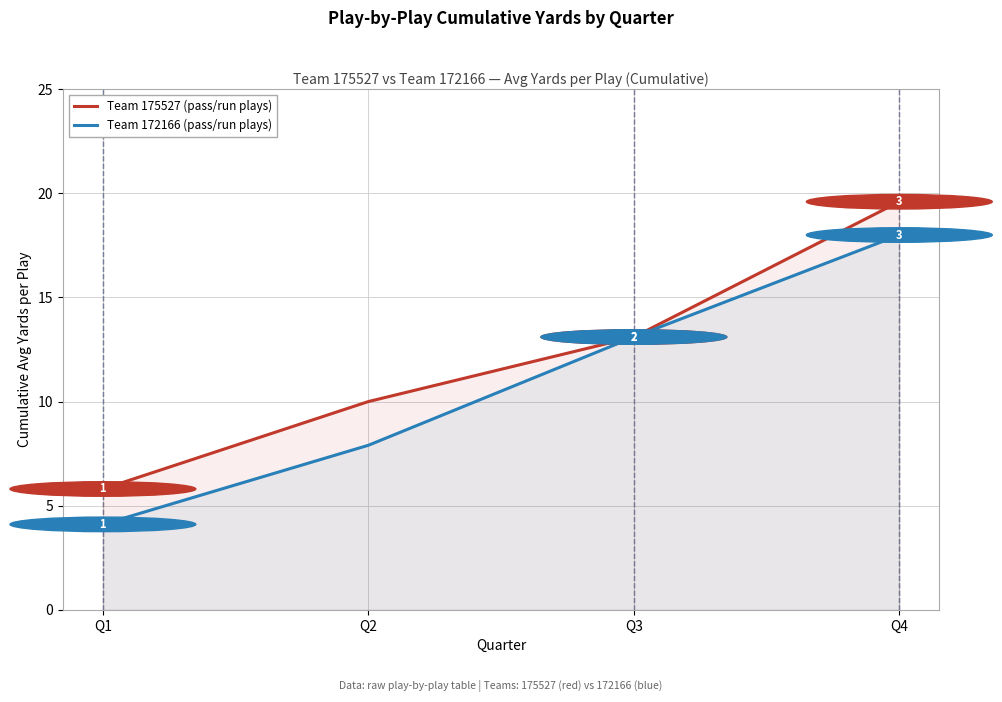

At how many categories does at least one series exceed 6?

3